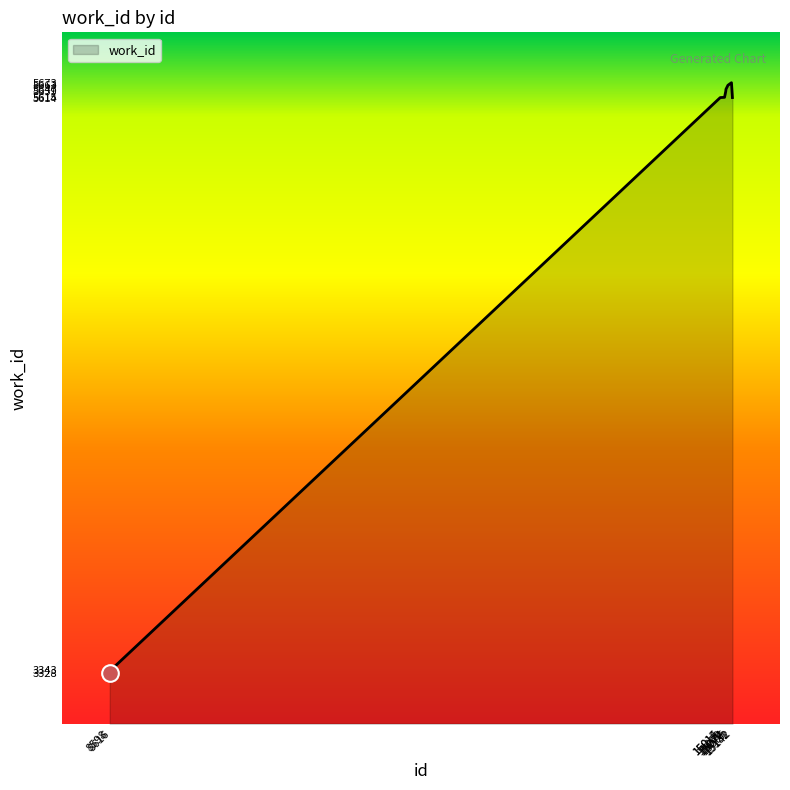

What is the value of the 1st point from the left?

3328